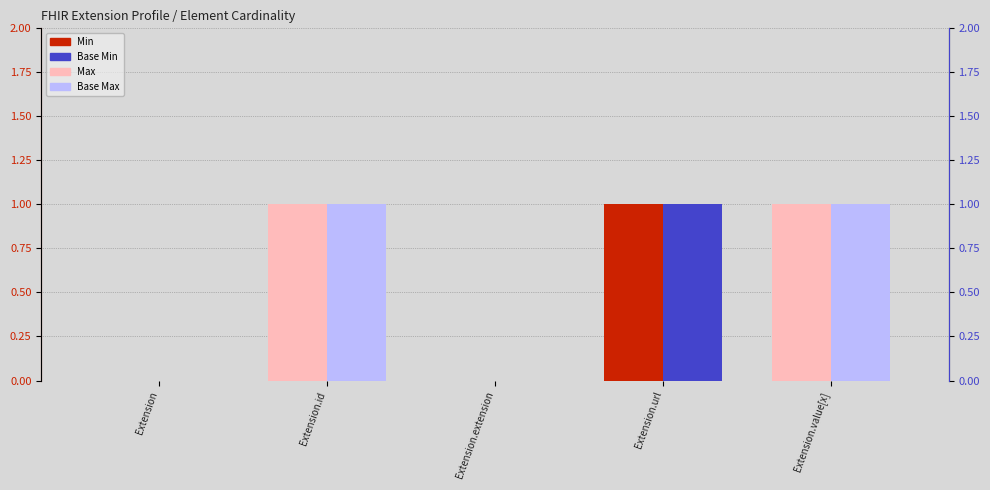

Reading left to right, what are all the values shown in this chart?

Min: Extension=0	Extension.id=0	Extension.extension=0	Extension.url=1	Extension.value[x]=0
Max: Extension=0	Extension.id=1	Extension.extension=0	Extension.url=1	Extension.value[x]=1
Base Min: Extension=0	Extension.id=0	Extension.extension=0	Extension.url=1	Extension.value[x]=0
Base Max: Extension=0	Extension.id=1	Extension.extension=0	Extension.url=1	Extension.value[x]=1